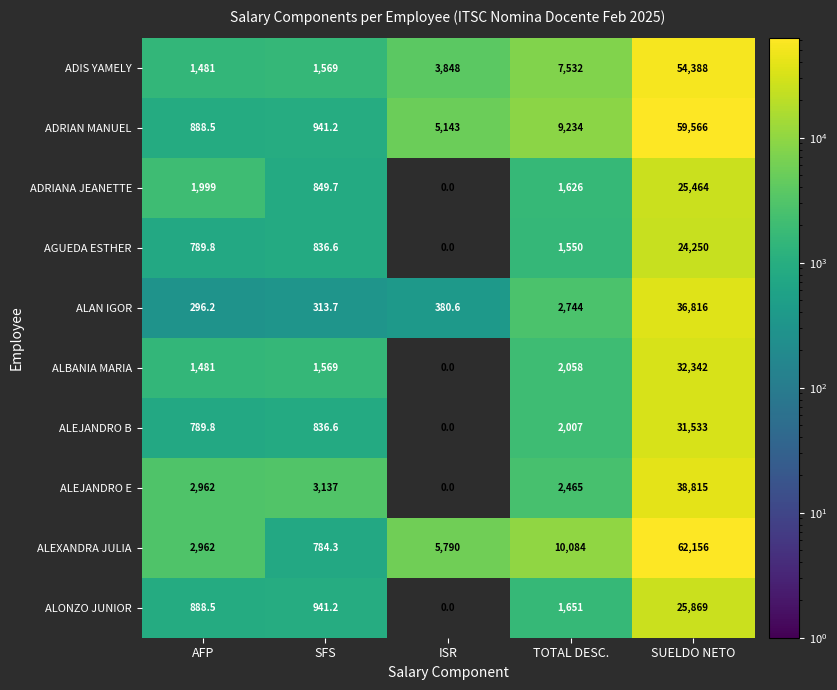

What is the average value of the ALEXANDRA JULIA series?

16355.3